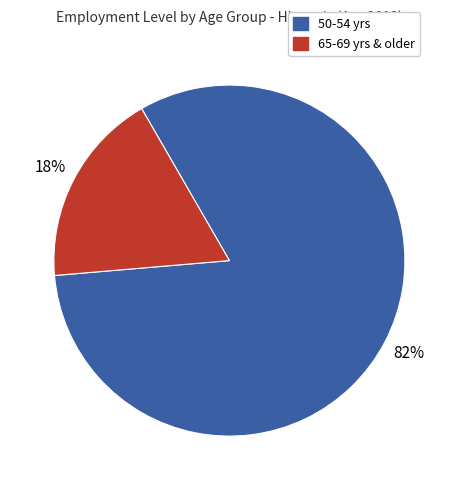

Does any single category account for the majority?

Yes